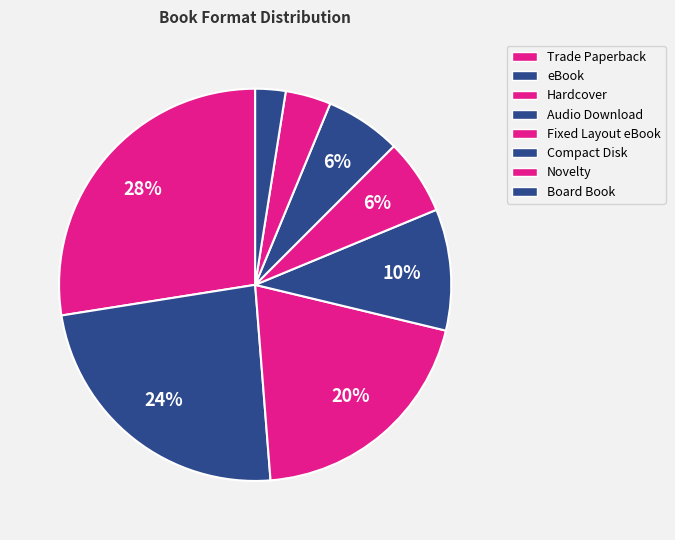

Combined, do Fixed Layout eBook and Trade Paperback account for over 50%?

No